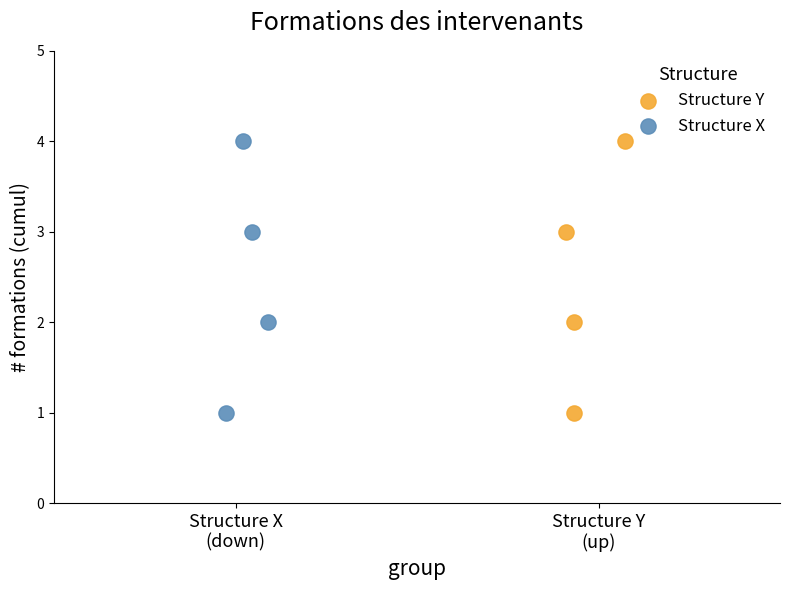

What are all the series names shown in the legend?

Structure Y, Structure X